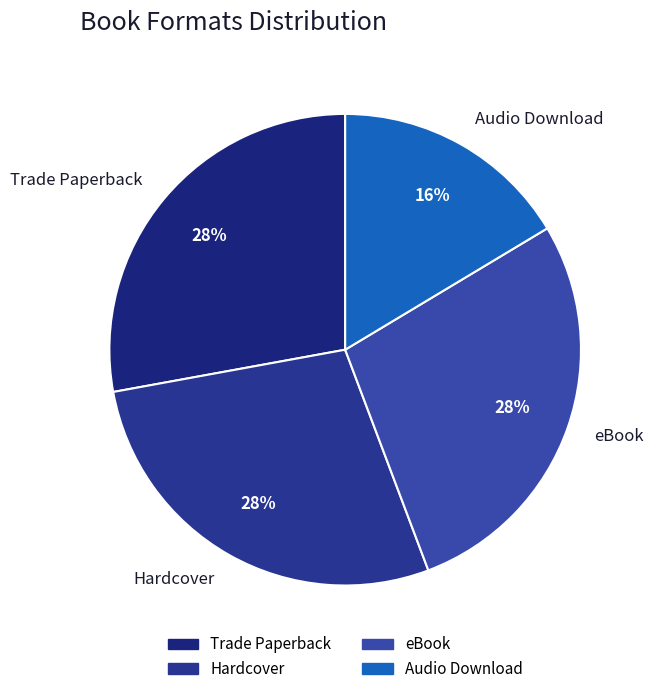

Count the number of slices in the pie.

4